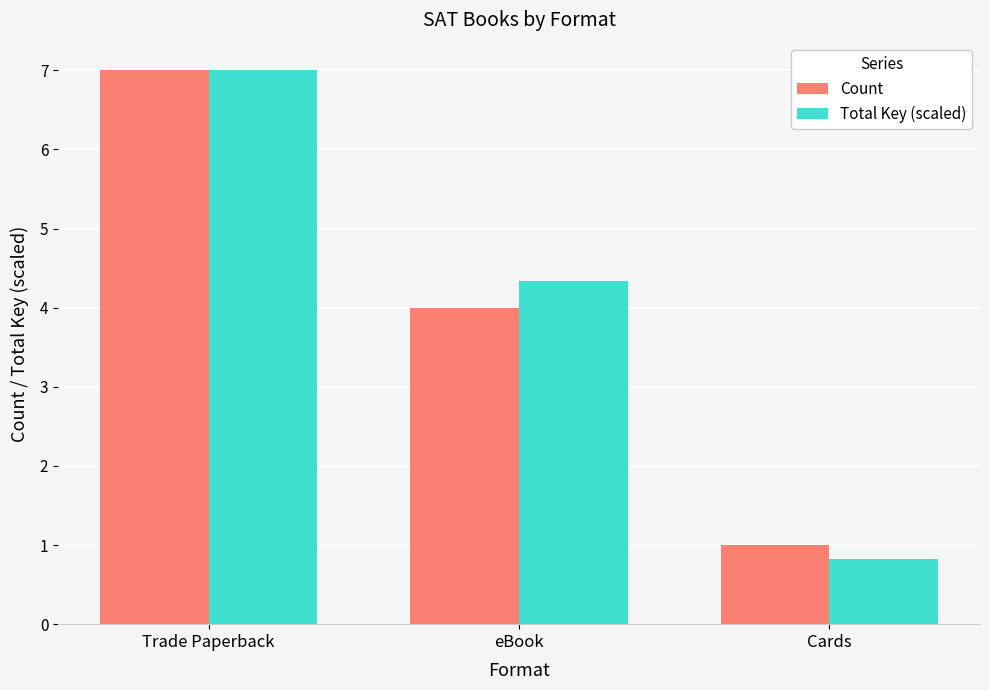

How many bars are there in total?

6